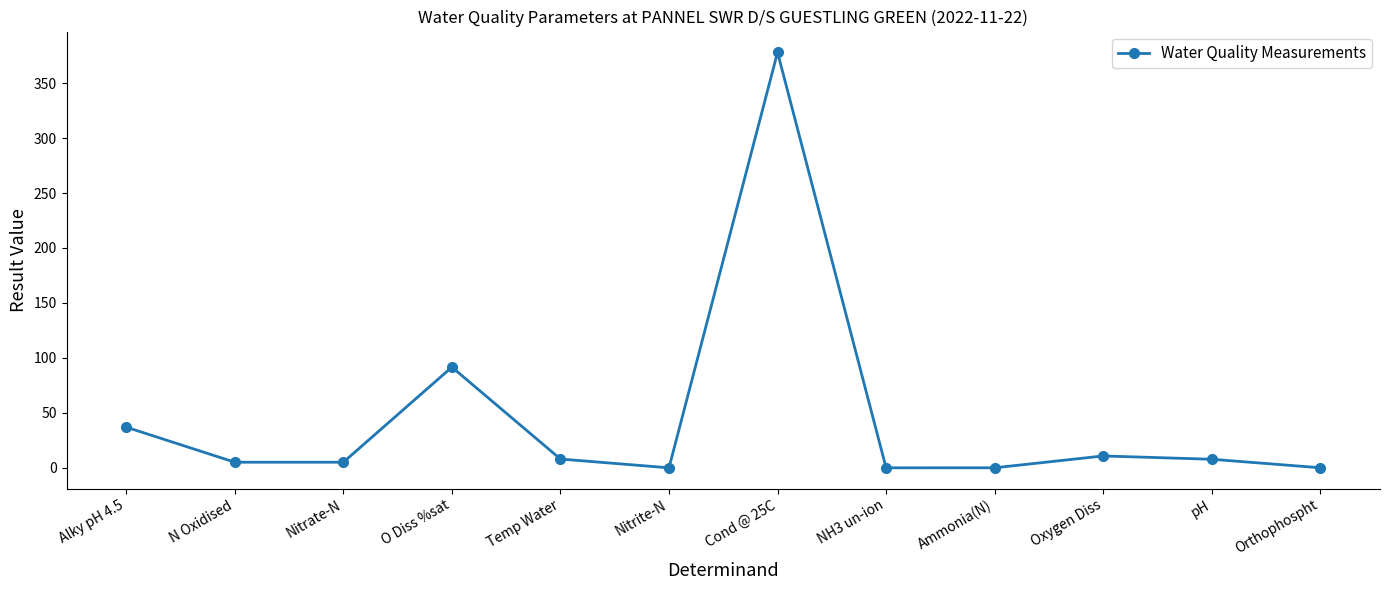

True or false: there are more than 0 points higher than both neighbors.

True